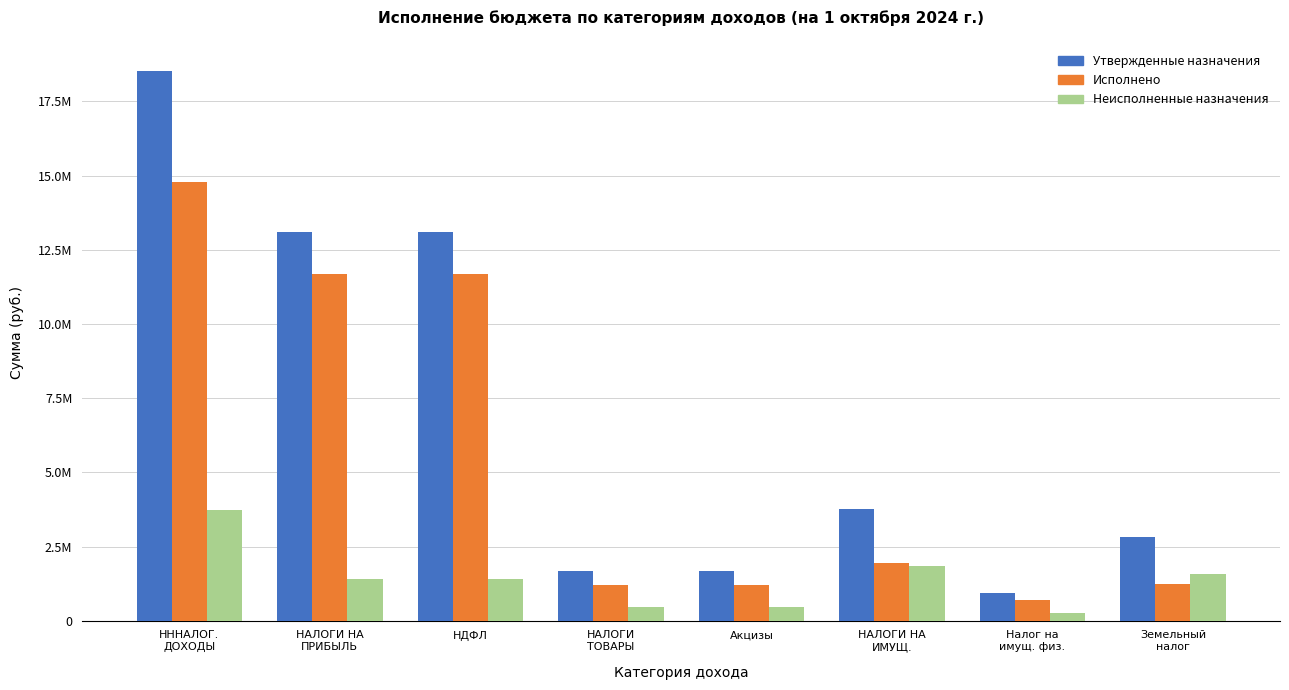

Which series has the largest total across all categories?

Утвержденные назначения